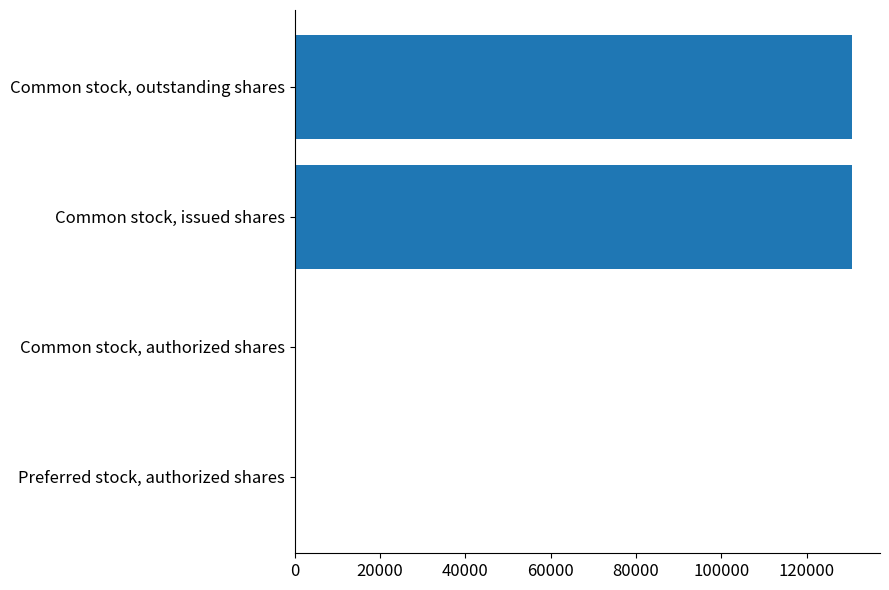

Reading top to bottom, transcribe all the data shown in this chart.

Common stock, outstanding shares=130661	Common stock, issued shares=130661	Common stock, authorized shares=0	Preferred stock, authorized shares=0